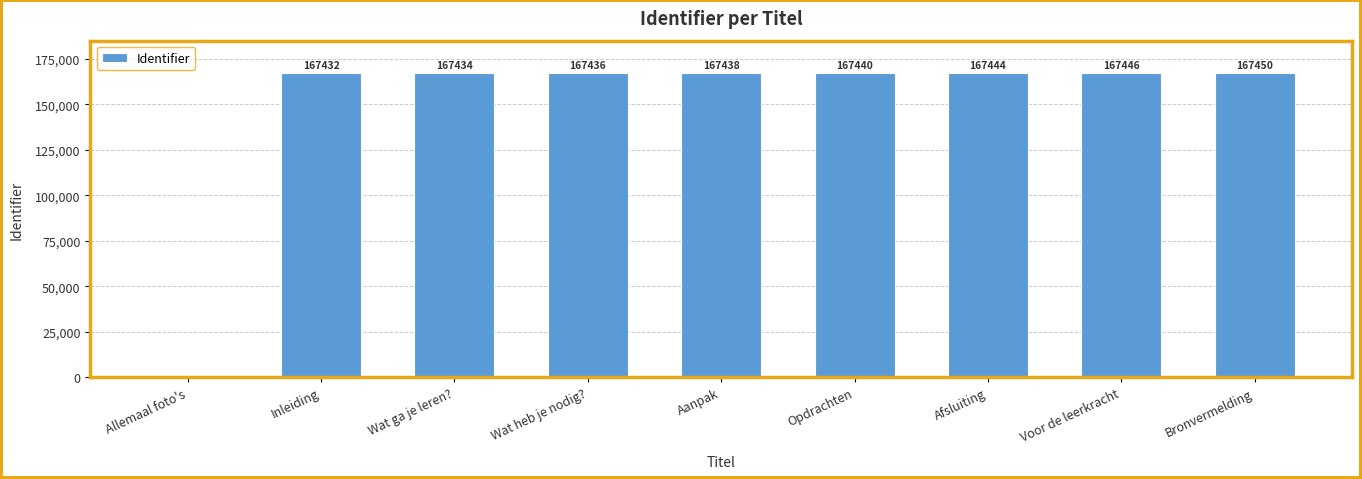

How many values are above zero?

8